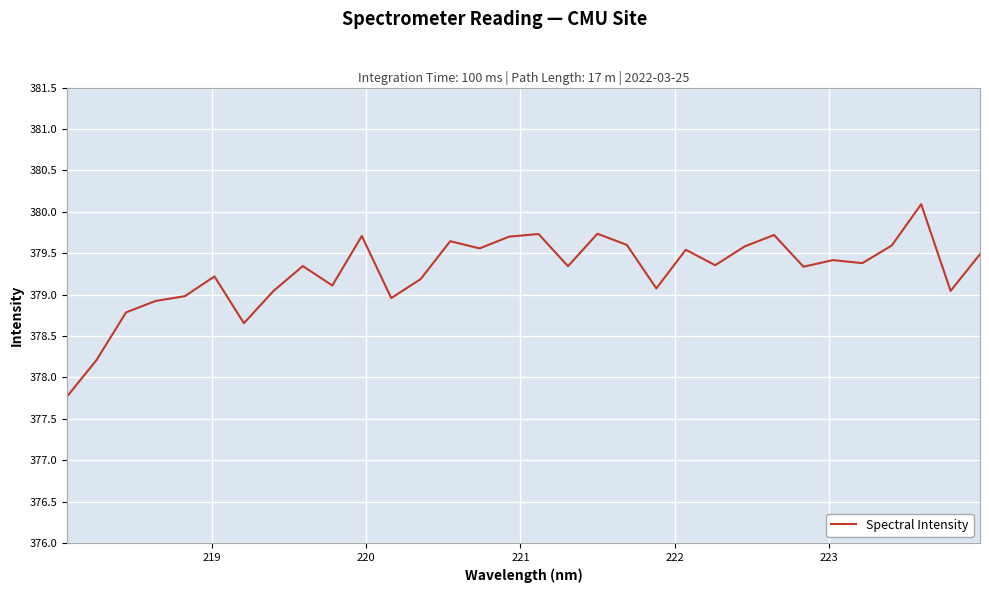

What is the maximum value shown in the chart?

380.1